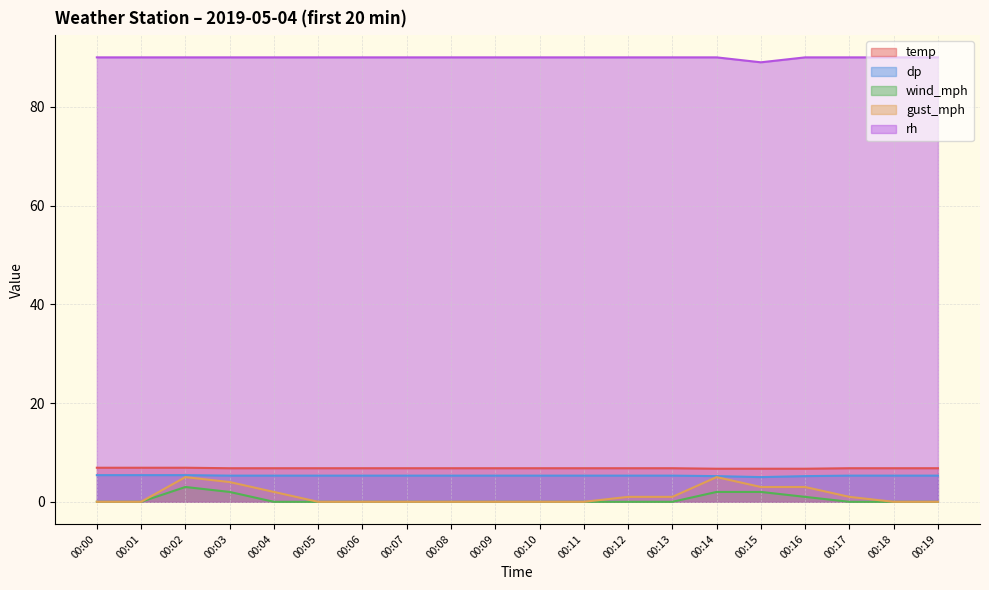

True or false: gust_mph has more than 1 interior local peaks.

True